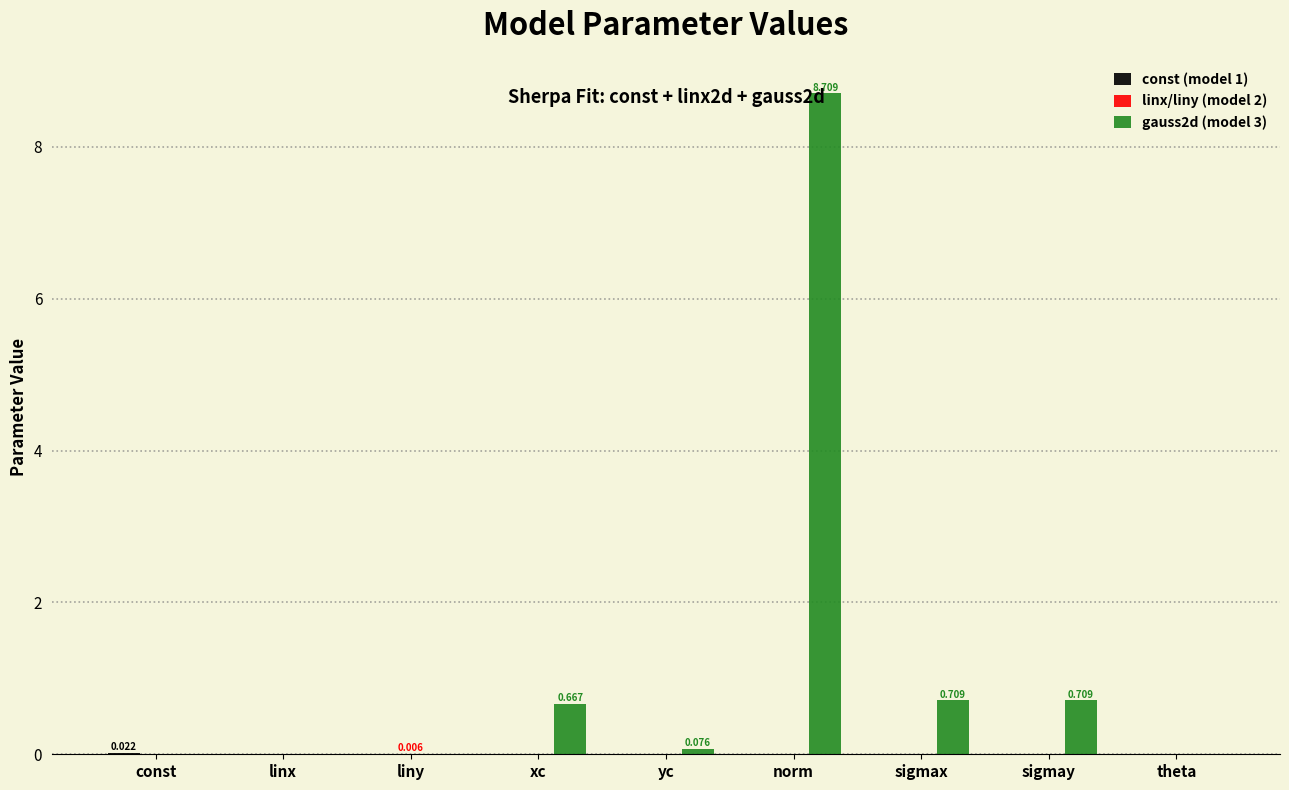

At which category is the sum across all series the highest?

norm